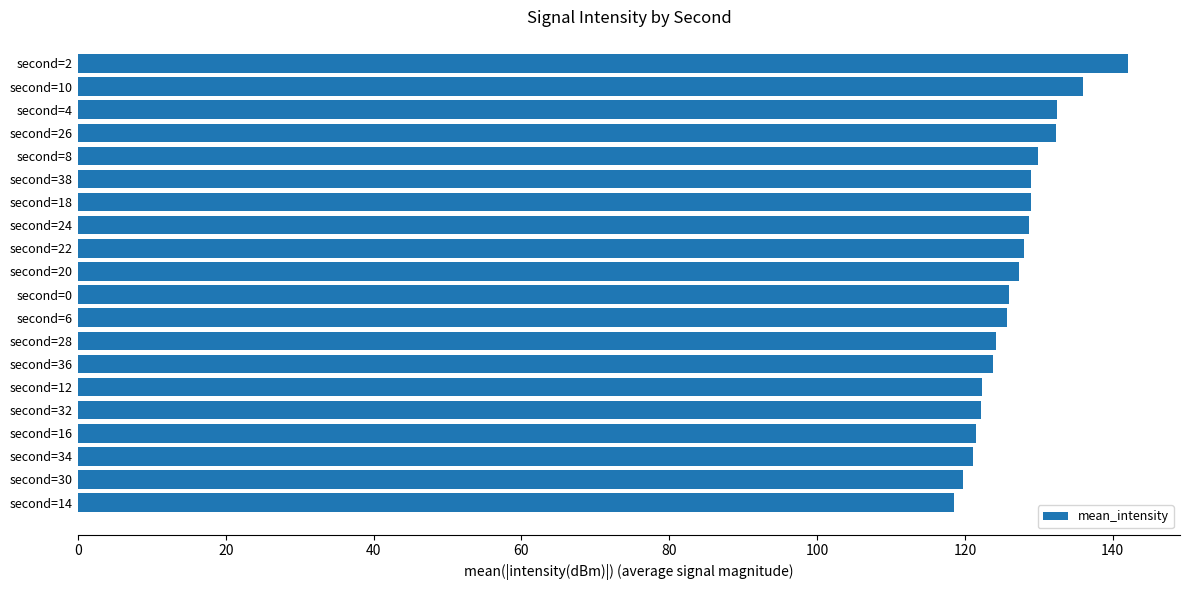

What is the maximum value shown in the chart?

142.0